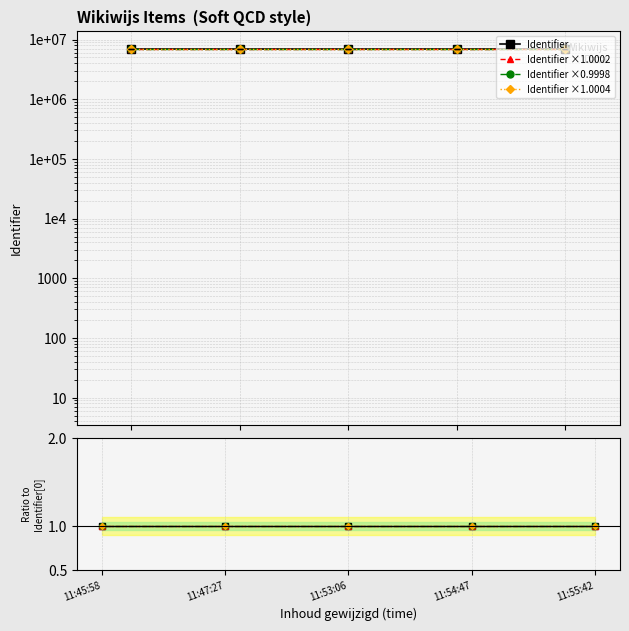

How many values are between 6968086 and 6968097?

3